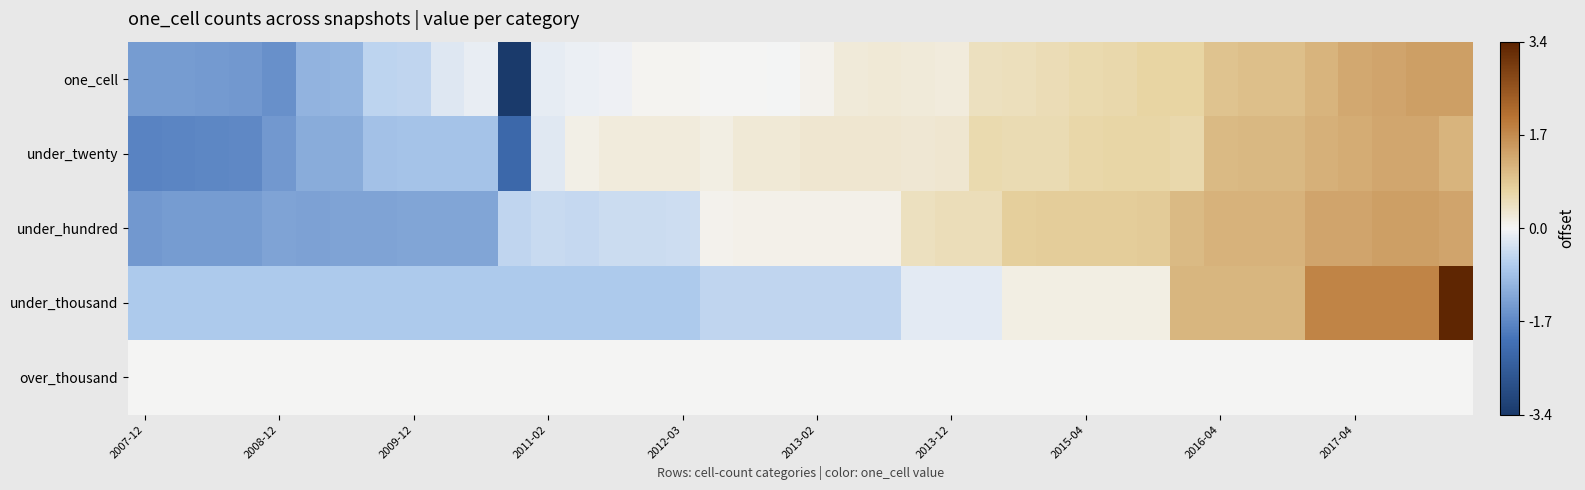

Reading left to right, extract all data points from this chart.

one_cell: -1.4	-1.4	-1.5	-1.5	-1.6	-1.1	-1.0	-0.5	-0.5	-0.2	-0.1	-3.4	-0.1	-0.1	-0.1	0.0	0.0	0.0	0.0	-0.0	0.1	0.2	0.2	0.2	0.2	0.4	0.5	0.5	0.6	0.6	0.7	0.7	0.9	1.0	1.0	1.2	1.3	1.4	1.4	1.4
under_twenty: -1.8	-1.8	-1.7	-1.7	-1.5	-1.2	-1.2	-0.8	-0.8	-0.8	-0.8	-2.3	-0.2	0.1	0.2	0.2	0.2	0.2	0.2	0.3	0.3	0.3	0.3	0.3	0.3	0.6	0.6	0.6	0.6	0.7	0.7	0.6	1.1	1.1	1.1	1.2	1.3	1.3	1.3	1.1
under_hundred: -1.5	-1.4	-1.4	-1.4	-1.3	-1.3	-1.3	-1.3	-1.3	-1.3	-1.3	-0.5	-0.4	-0.5	-0.4	-0.4	-0.4	0.1	0.1	0.1	0.1	0.1	0.1	0.4	0.5	0.5	0.8	0.8	0.8	0.8	0.8	1.1	1.2	1.2	1.2	1.4	1.4	1.4	1.4	1.3
under_thousand: -0.7	-0.7	-0.7	-0.7	-0.7	-0.7	-0.7	-0.7	-0.7	-0.7	-0.7	-0.7	-0.7	-0.7	-0.7	-0.7	-0.7	-0.5	-0.5	-0.5	-0.5	-0.5	-0.5	-0.2	-0.2	-0.2	0.1	0.1	0.1	0.1	0.1	1.1	1.1	1.1	1.1	1.8	1.8	1.8	1.8	3.4
over_thousand: 0.0	0.0	0.0	0.0	0.0	0.0	0.0	0.0	0.0	0.0	0.0	0.0	0.0	0.0	0.0	0.0	0.0	0.0	0.0	0.0	0.0	0.0	0.0	0.0	0.0	0.0	0.0	0.0	0.0	0.0	0.0	0.0	0.0	0.0	0.0	0.0	0.0	0.0	0.0	0.0